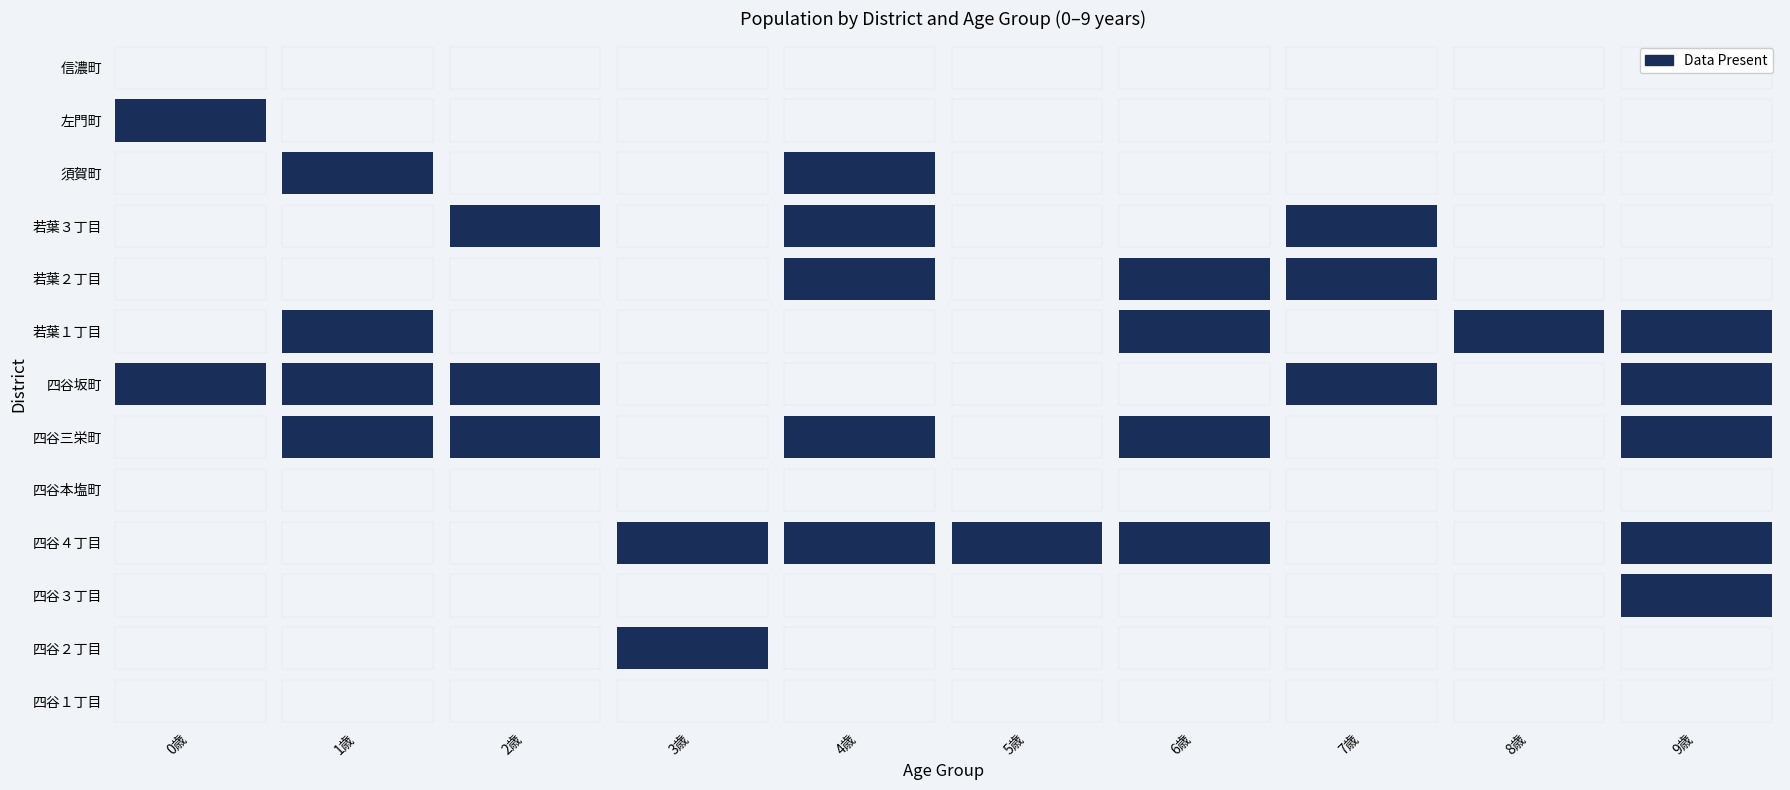

At which label is 若葉１丁目 closest to 1?

1